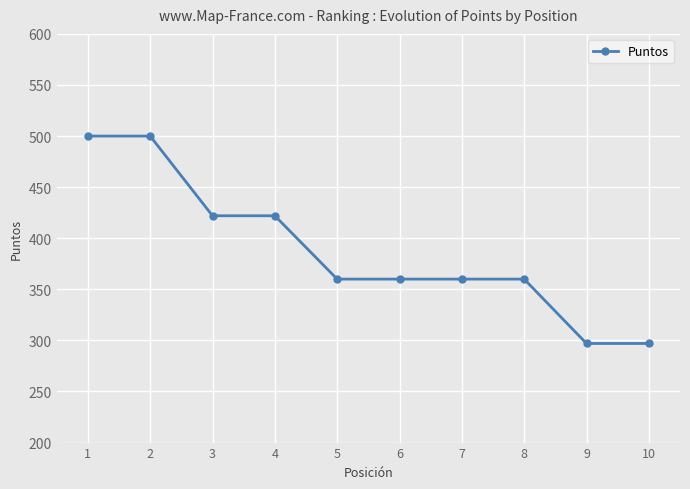

Is it true that the value at 4 is 422?

True